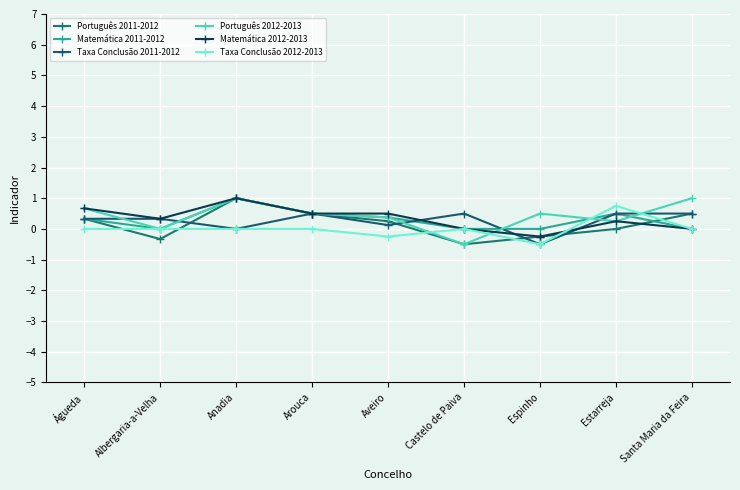

What is the difference between the maximum and minimum values in the Português 2011-2012 series?

1.5